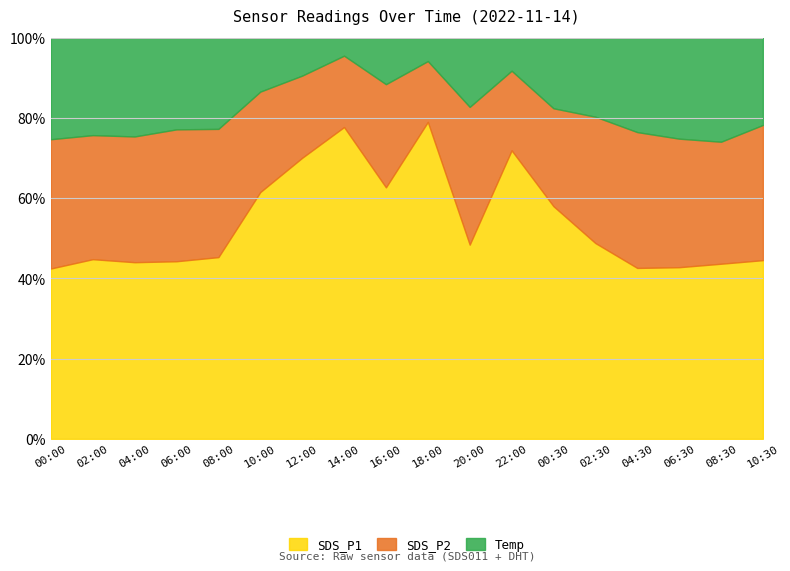

Does the chart display data point markers on the line(s)?

No